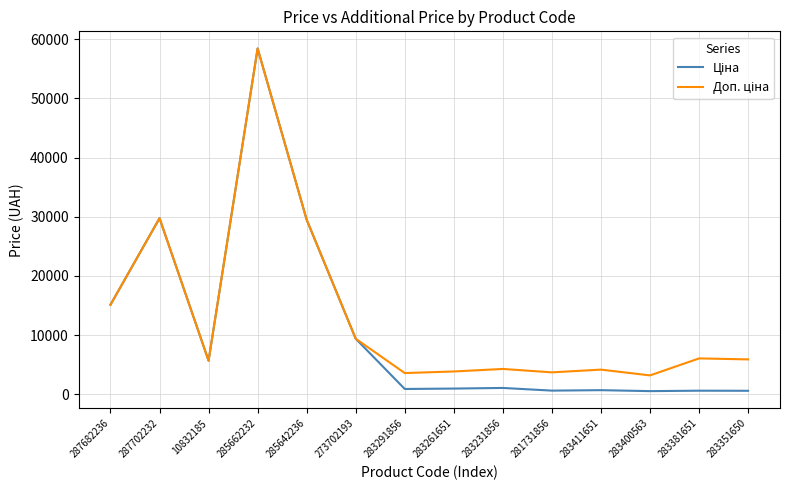

At which category is the sum across all series the highest?

285662232